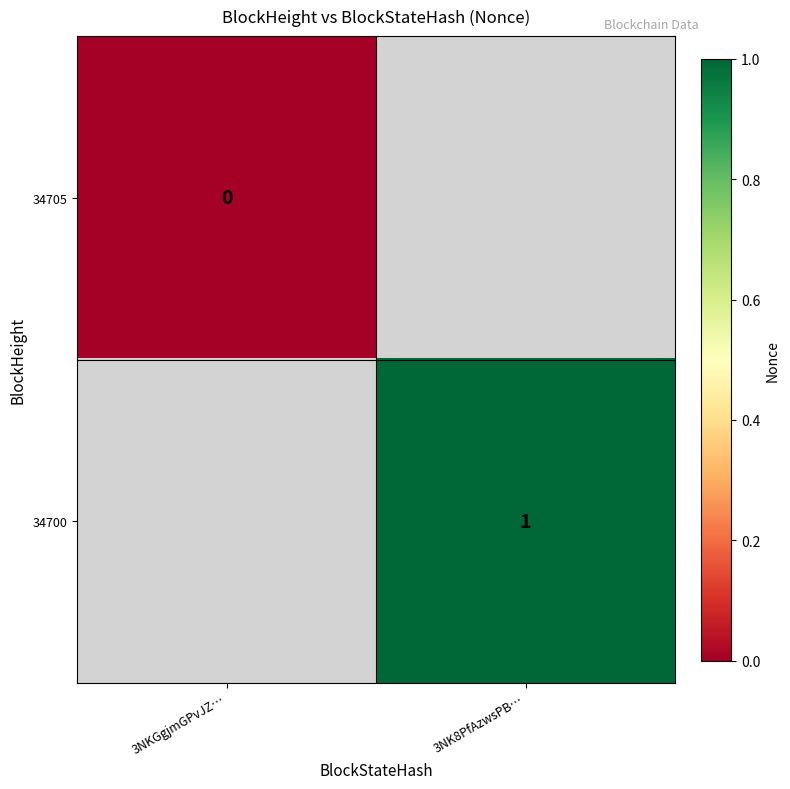

Is the value of 34700 at 3NK8PfAzwsPB… greater than the value of 34705 at 3NKGgjmGPvJZ…?

Yes